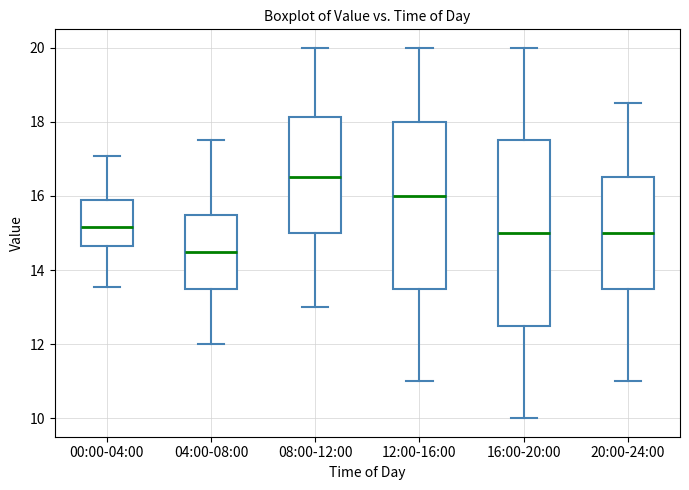

Reading left to right, transcribe this box plot: for each box, give where its median line is, the range the box spans, and where its two whiskers end, as read against the y-axis. The values are not printed on the chart, so give them approximately, as read against the axis.

00:00-04:00: median 15.2, box 14.6 to 15.8, whiskers 13.6 to 17.0
04:00-08:00: median 14.6, box 13.6 to 15.6, whiskers 12.0 to 17.6
08:00-12:00: median 16.6, box 15.0 to 18.2, whiskers 13.0 to 20.0
12:00-16:00: median 16.0, box 13.6 to 18.0, whiskers 11.0 to 20.0
16:00-20:00: median 15.0, box 12.6 to 17.6, whiskers 10.0 to 20.0
20:00-24:00: median 15.0, box 13.6 to 16.6, whiskers 11.0 to 18.6